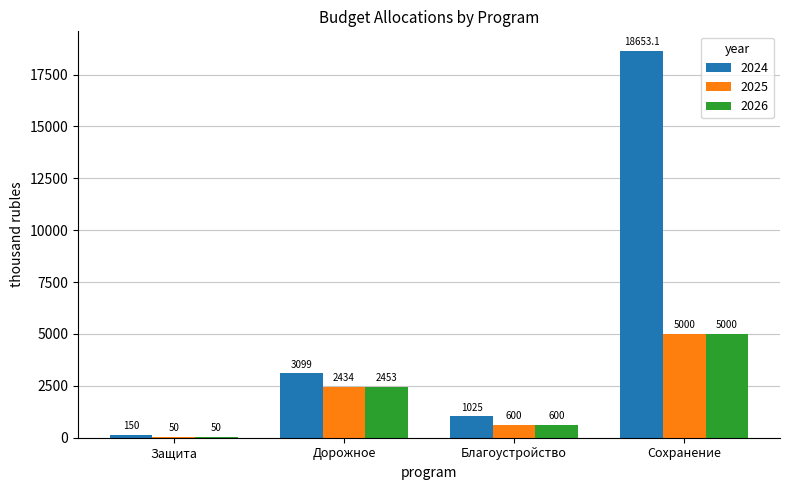

Reading left to right, what are all the values shown in this chart?

2024: Защита=150.0	Дорожное=3099.0	Благоустройство=1025.0	Сохранение=18653.1
2025: Защита=50.0	Дорожное=2434.0	Благоустройство=600.0	Сохранение=5000.0
2026: Защита=50.0	Дорожное=2453.0	Благоустройство=600.0	Сохранение=5000.0